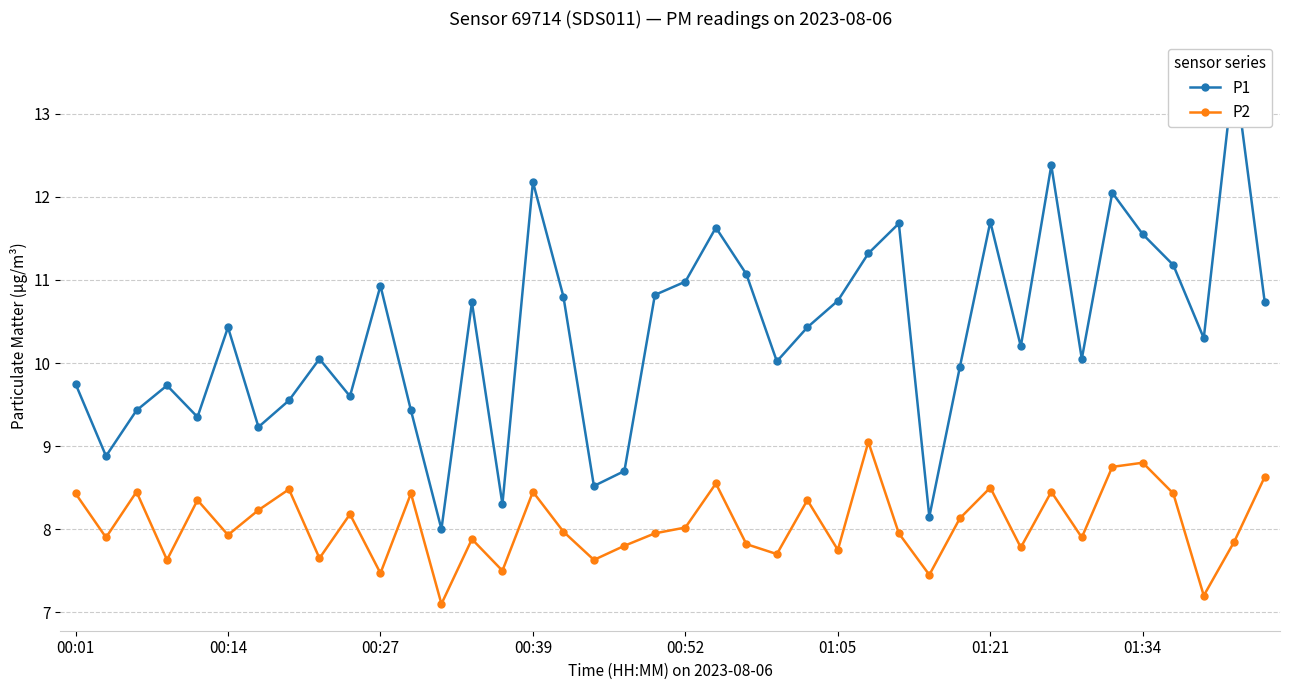

Is this an area chart (filled region under the line)?

No